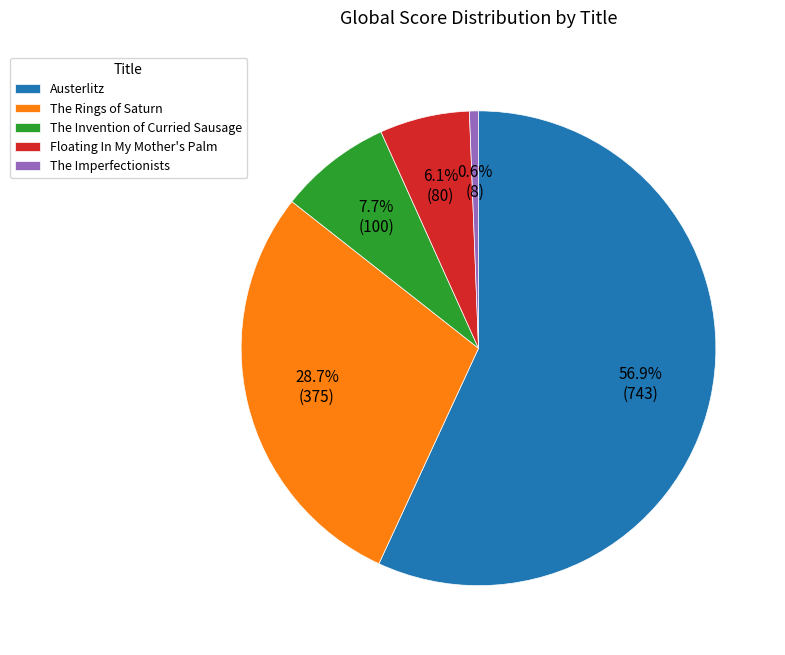

How many segments does this pie chart have?

5